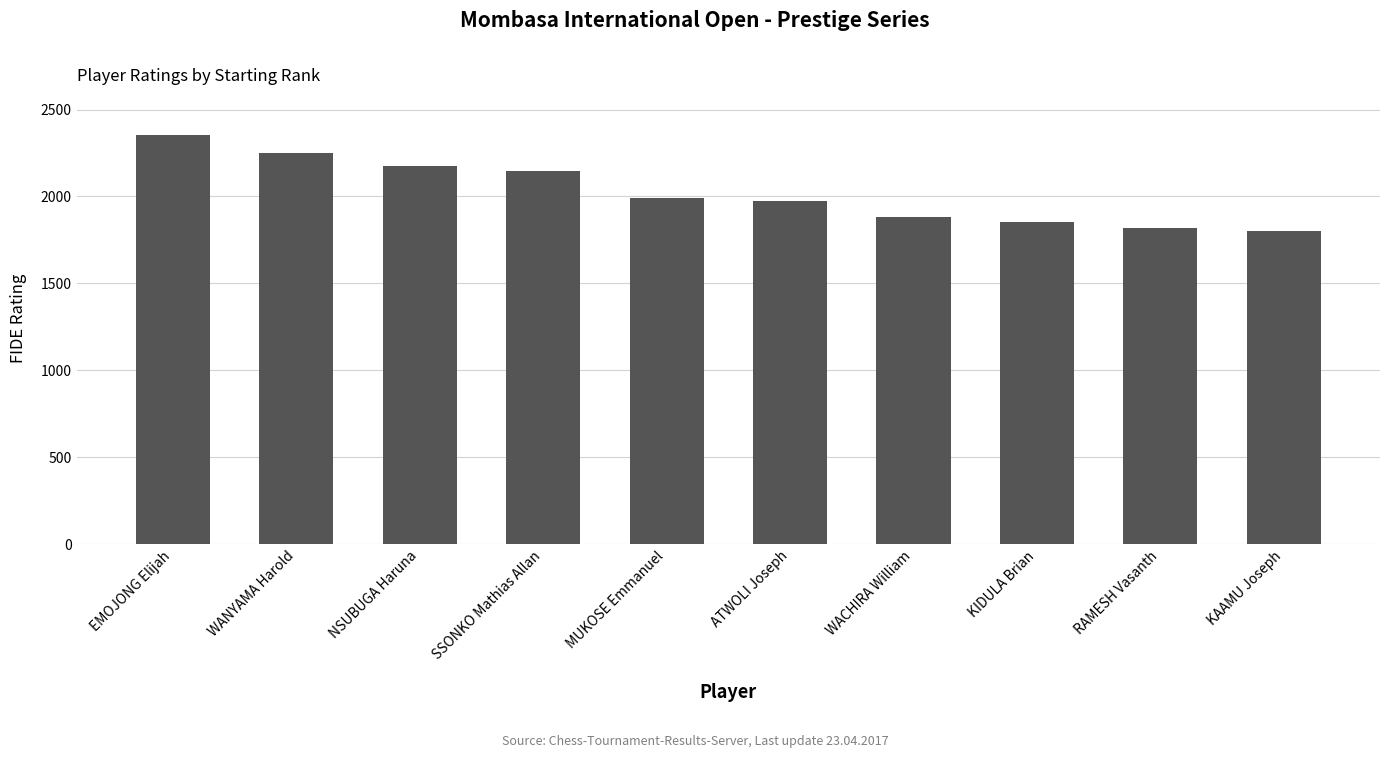

Which has a higher value, RAMESH Vasanth or KIDULA Brian?

KIDULA Brian